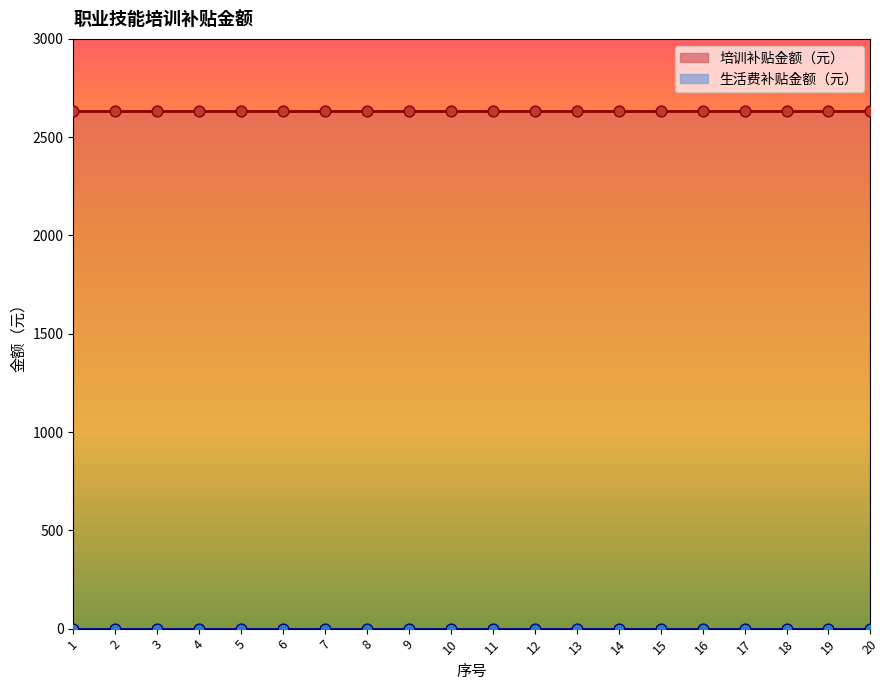

Which series has the widest spread of Y values?

培训补贴金额（元）